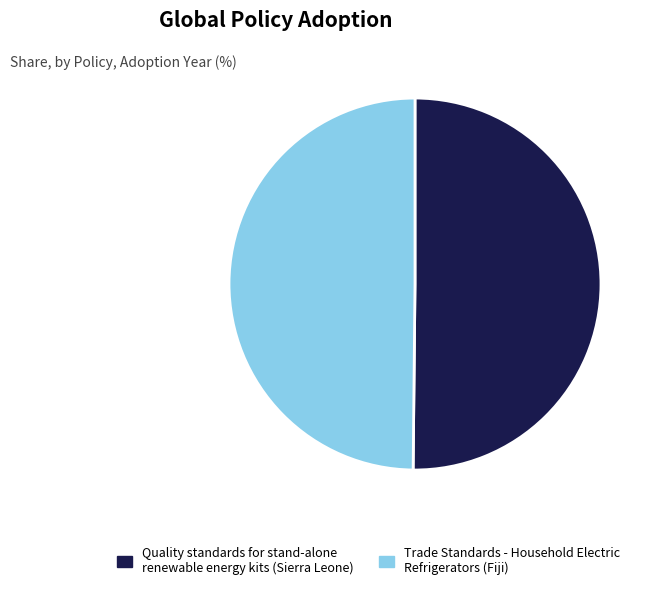

What is the ratio of the value at Quality standards for stand-alone renewable energy kits (Sierra Leone) to the value at Trade Standards - Household Electric Refrigerators (Fiji)?

1.0